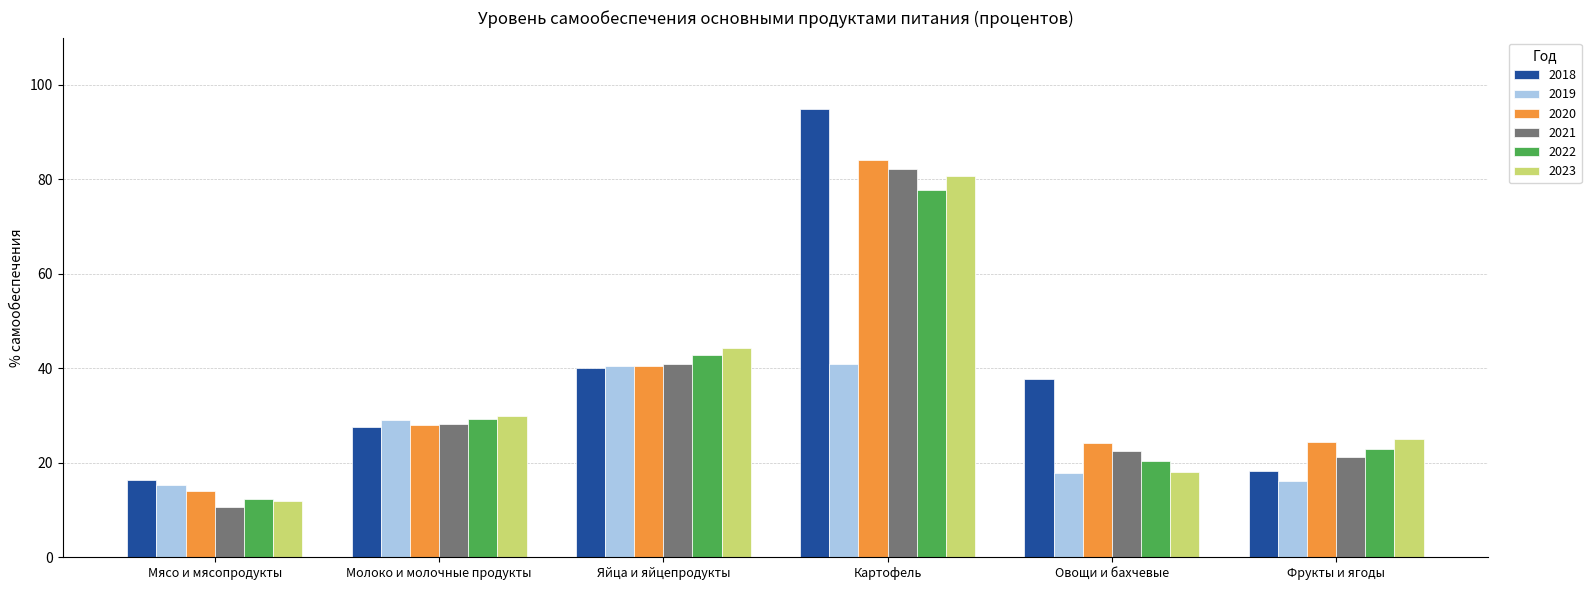

What is the total value across all series at Яйца и яйцепродукты?

249.2